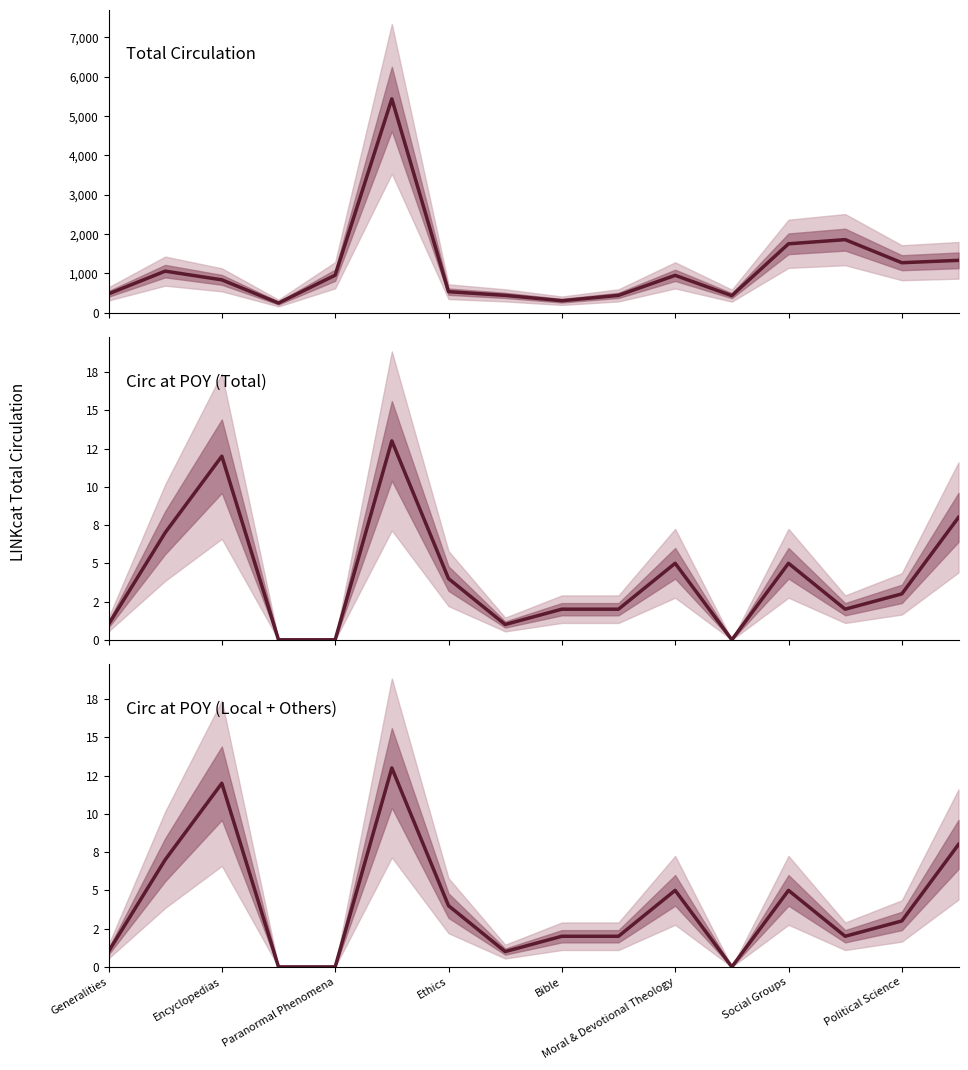

How many lines are shown in the chart?

3